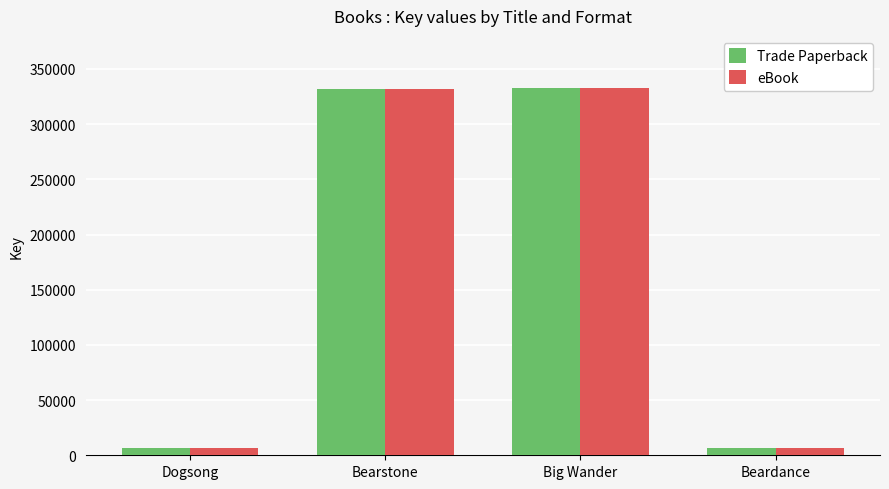

How many bars are there in total?

8